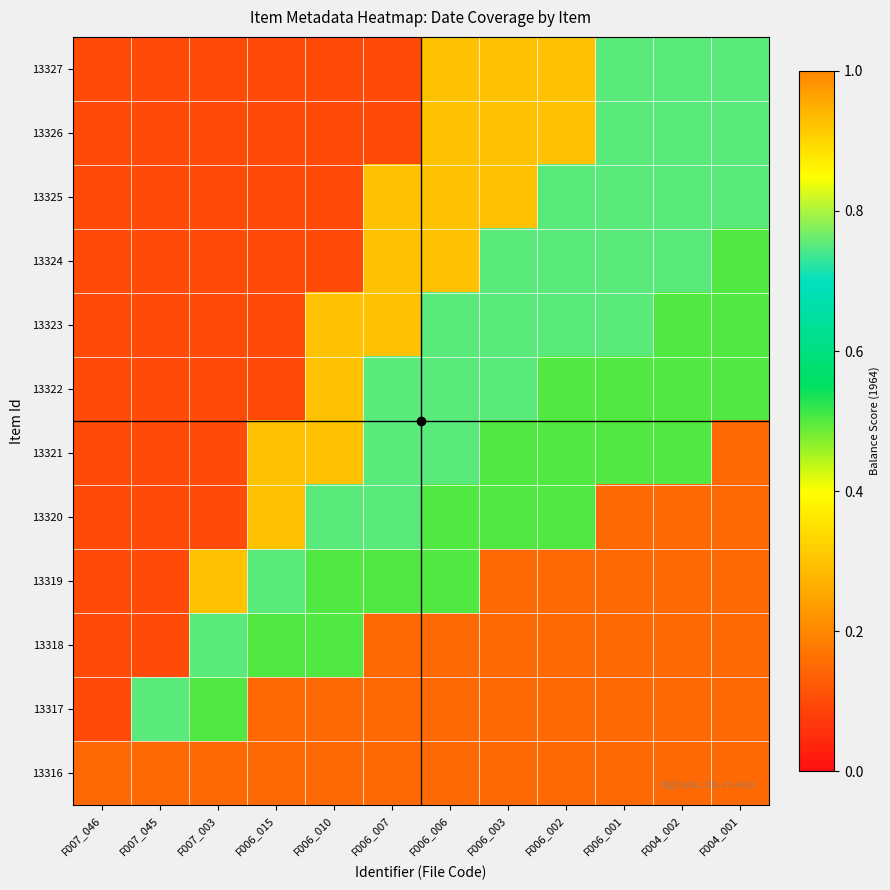

What is the smallest value displayed?

0.1